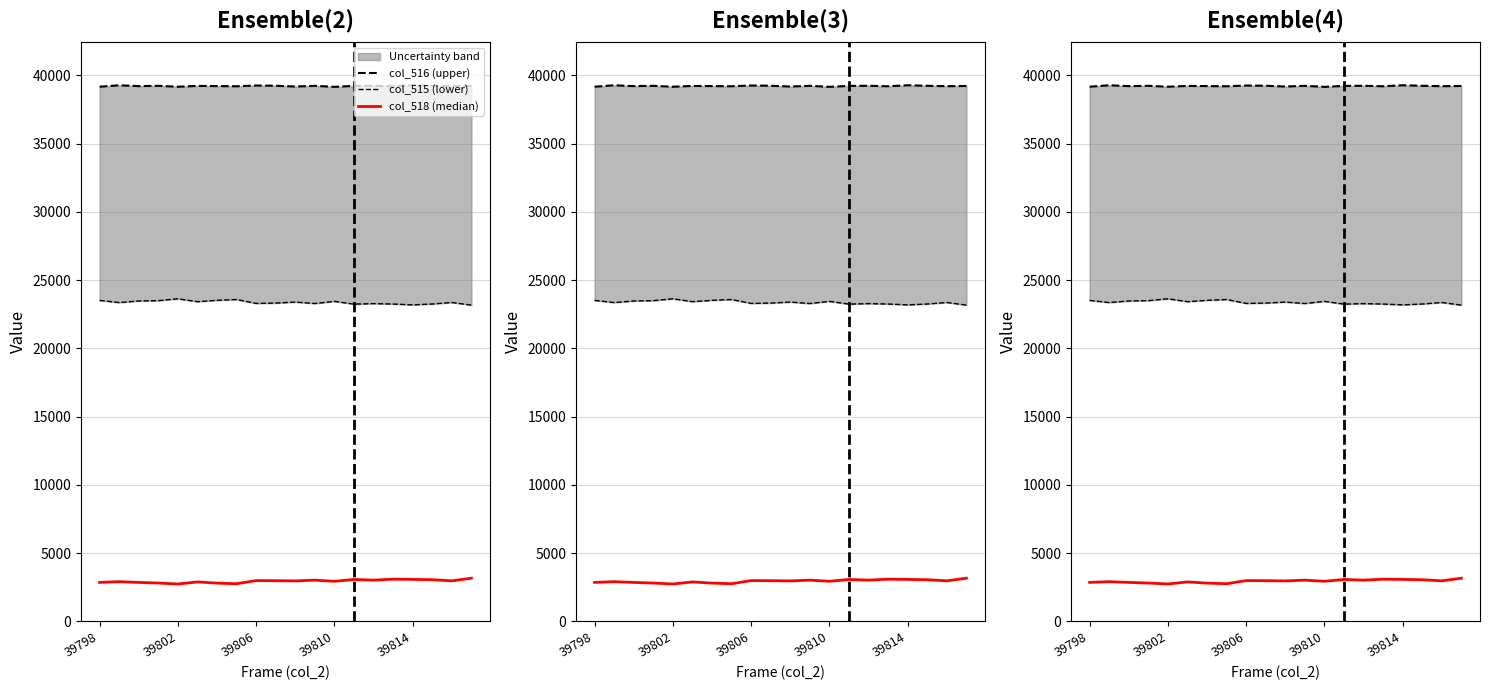

True or false: col_515 (lower) has a value of 38927 at 39806.

False